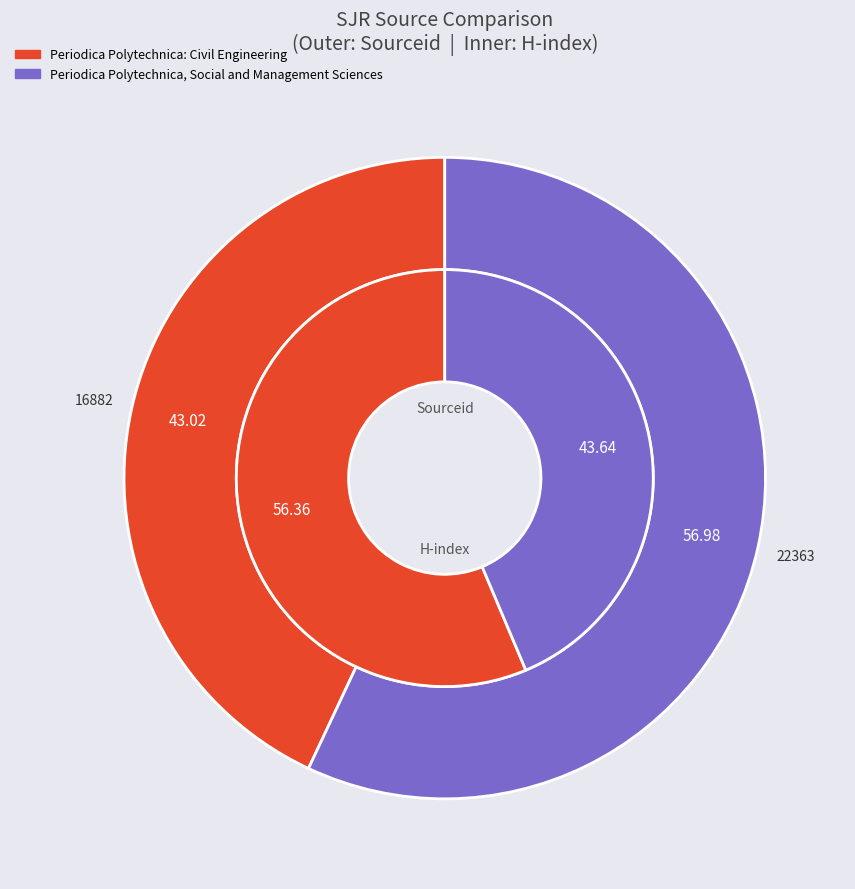

Which slice represents more than half of the pie?

Periodica Polytechnica, Social and Management Sciences